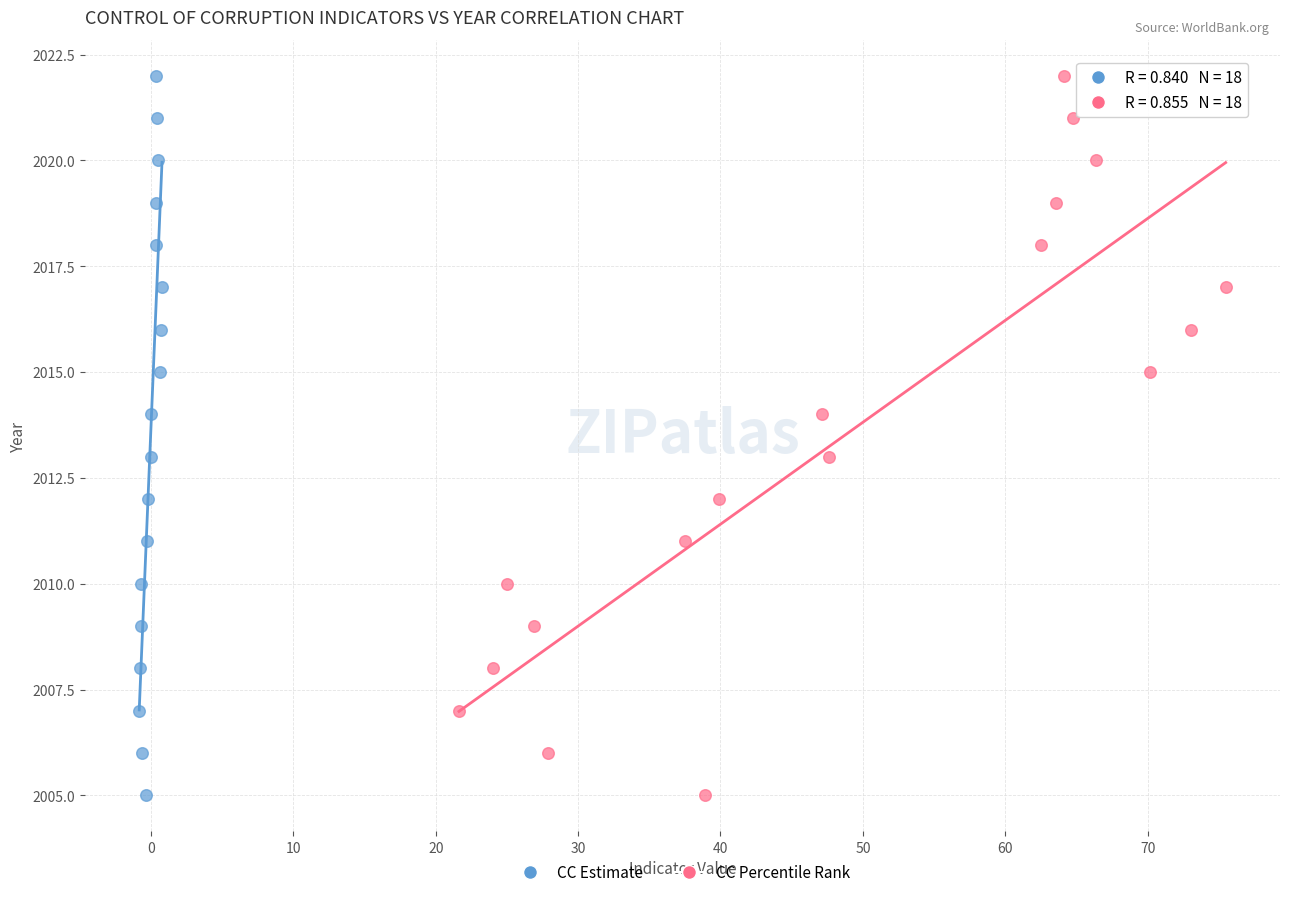

What are all the series names shown in the legend?

CC Estimate, CC Percentile Rank